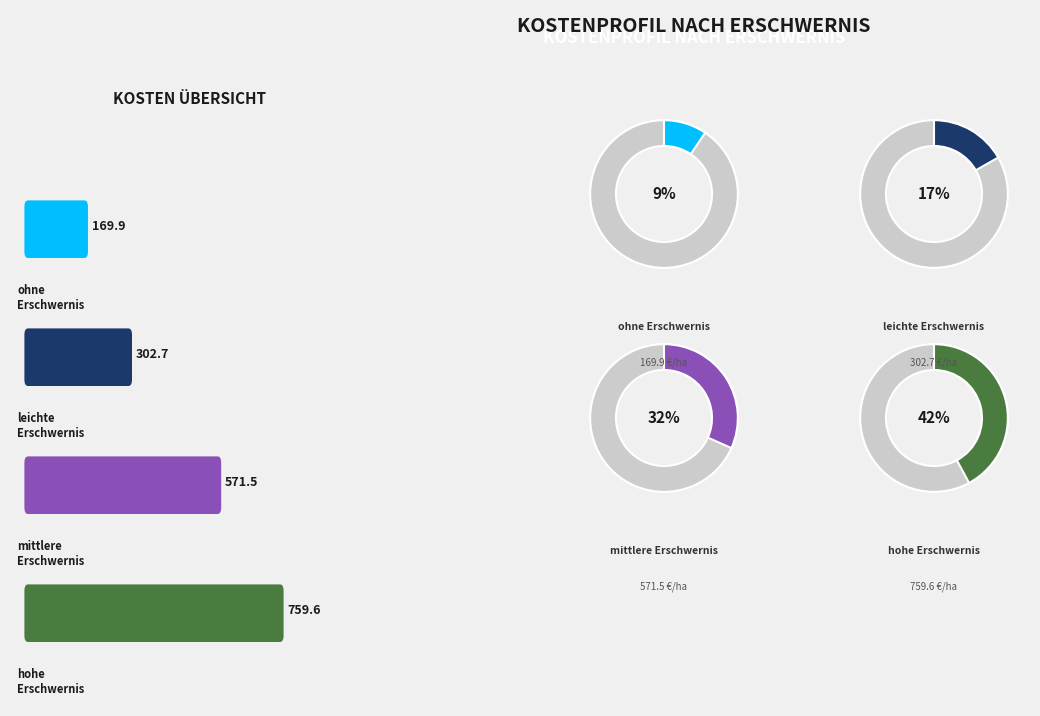

What is the ratio of the value at leichte Erschwernis to the value at mittlere Erschwernis?

0.5